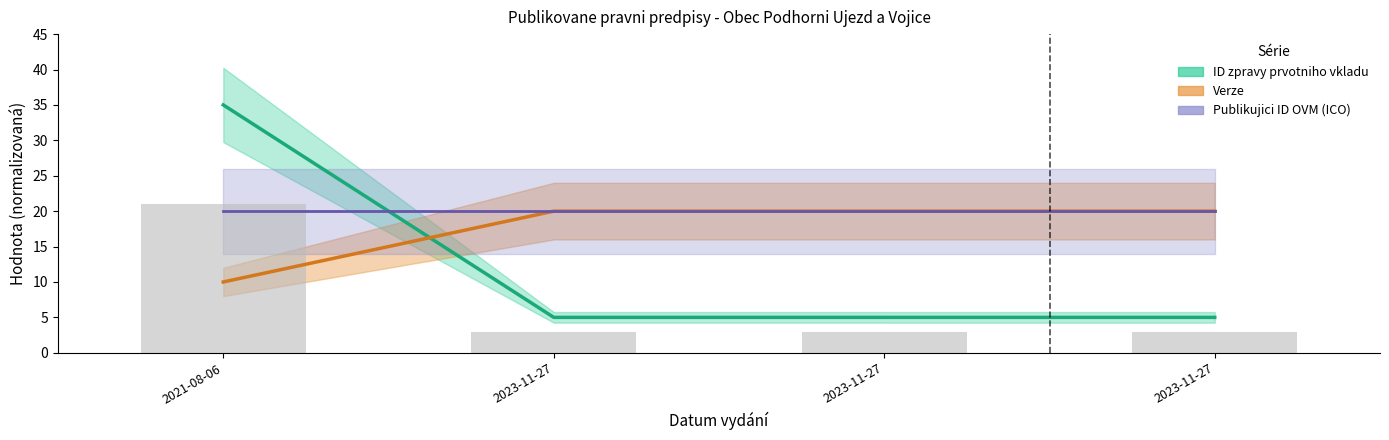

At which category is the sum across all series the highest?

2021-08-06